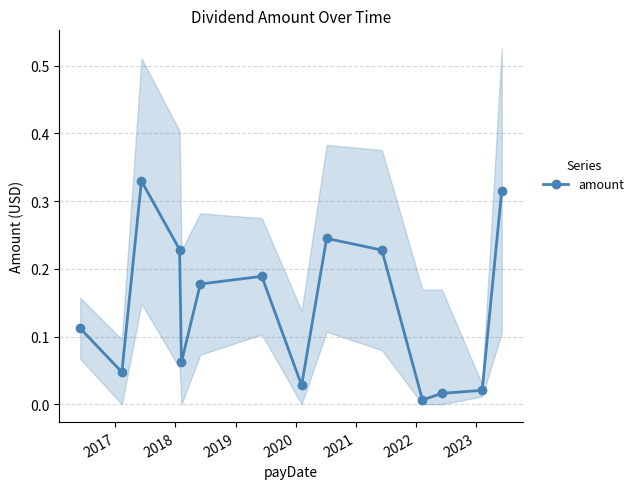

What is the sum of all values?

2.0